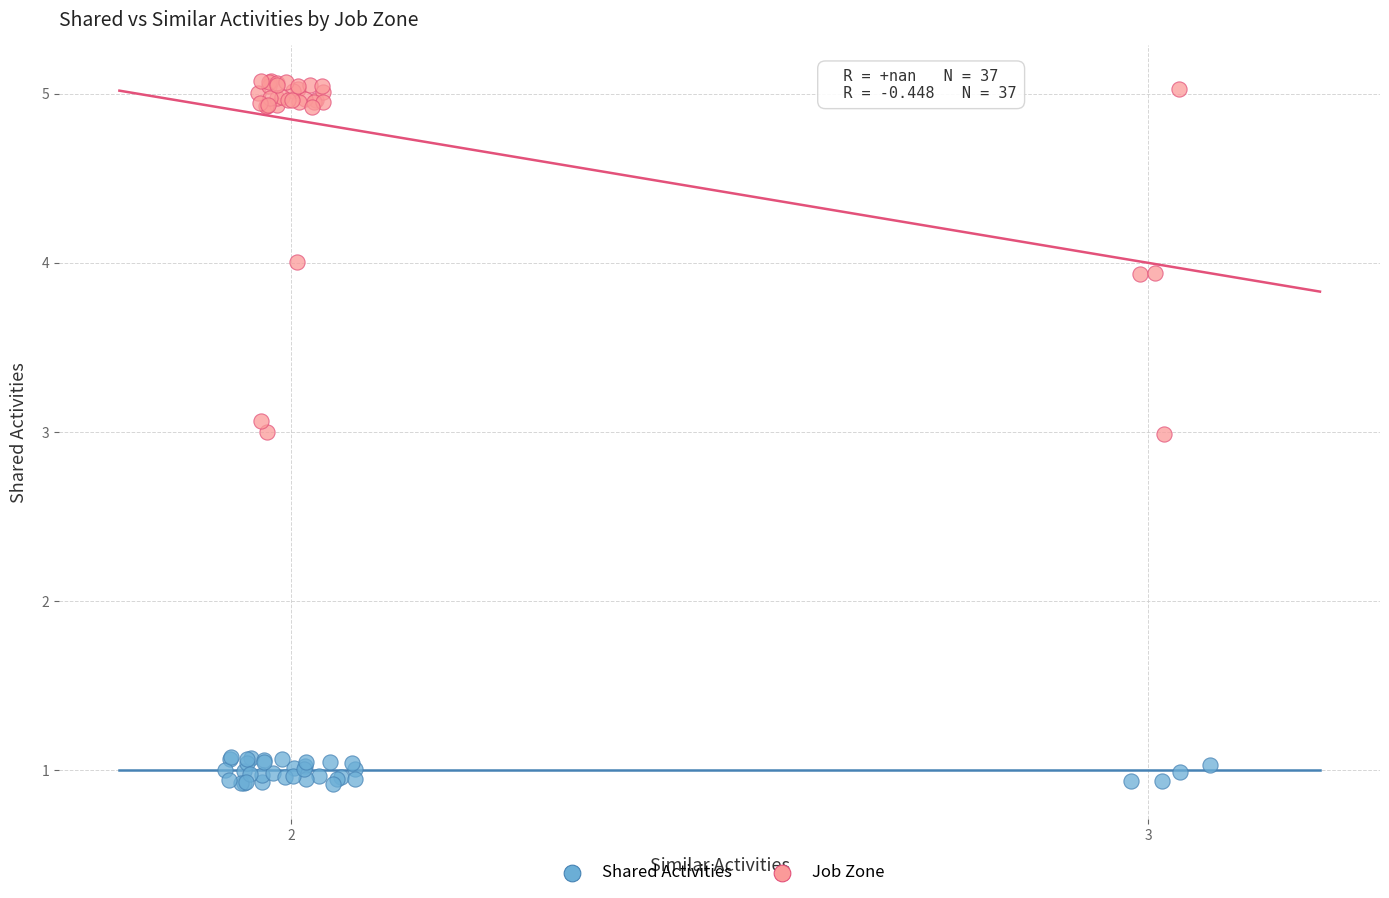

Which series contains the highest Y value?

Job Zone